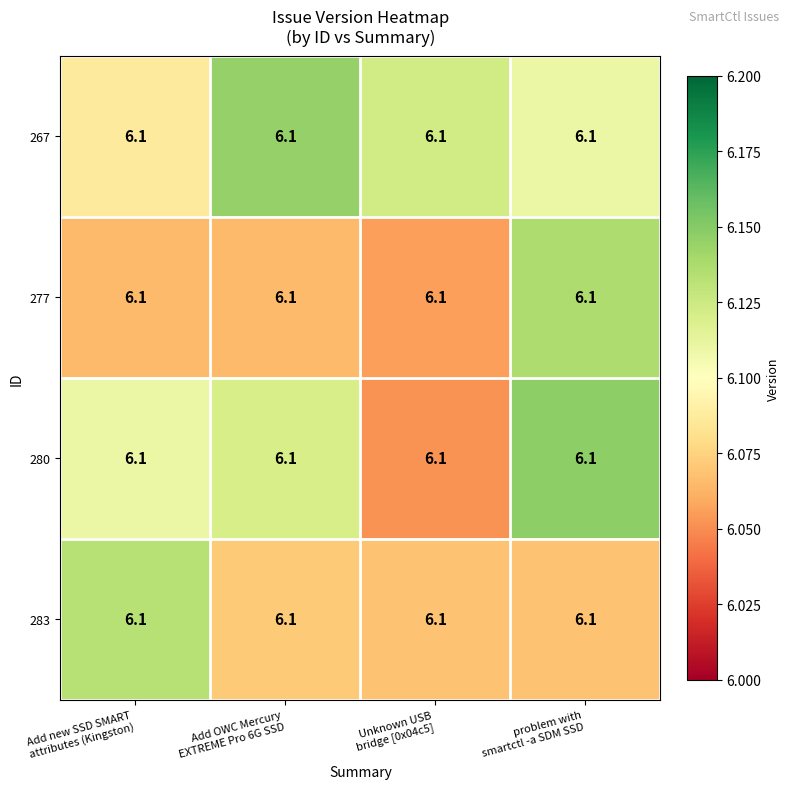

Where is 280 nearest to the value 6?

Unknown USB bridge [0x04c5]